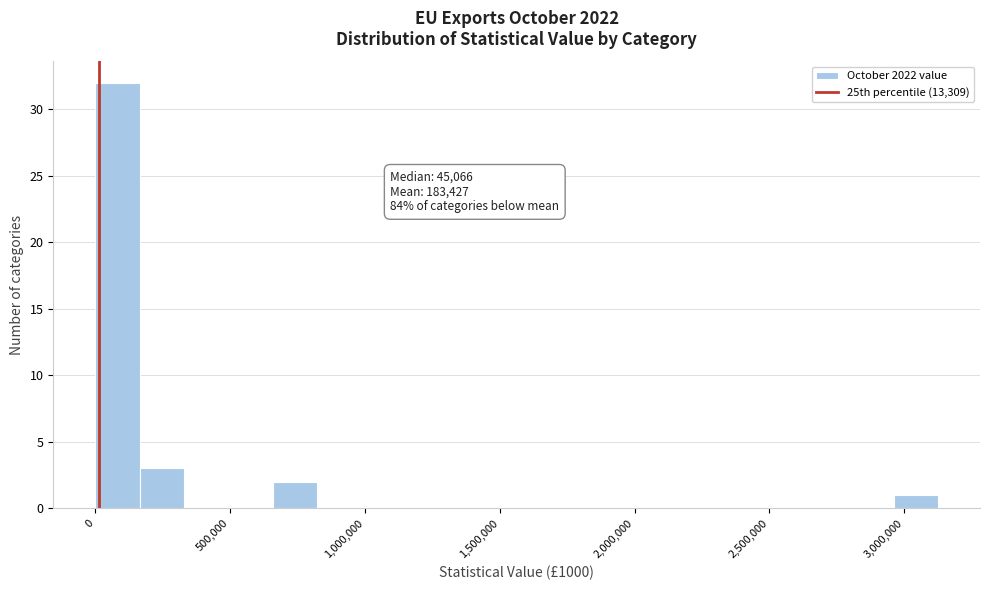

Read against the x-axis, roughly where is the centre of the tallest bar?

100000